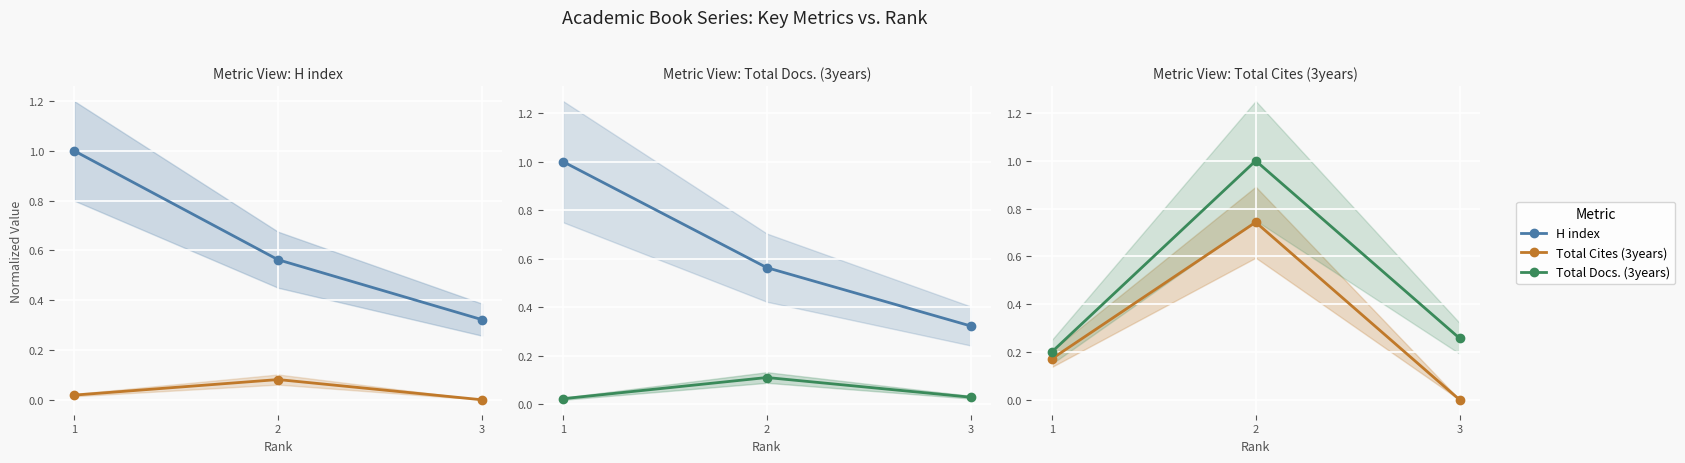

What is the average value of the H index series?

0.6